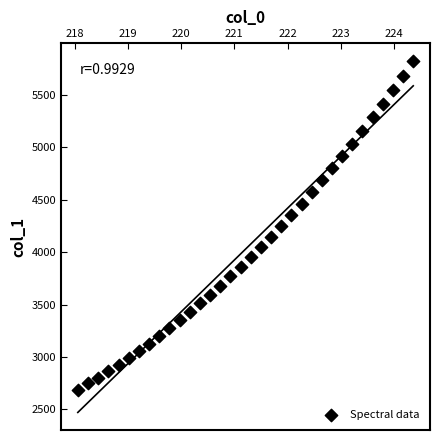

What is the range of X values (max minus min)?

6.3